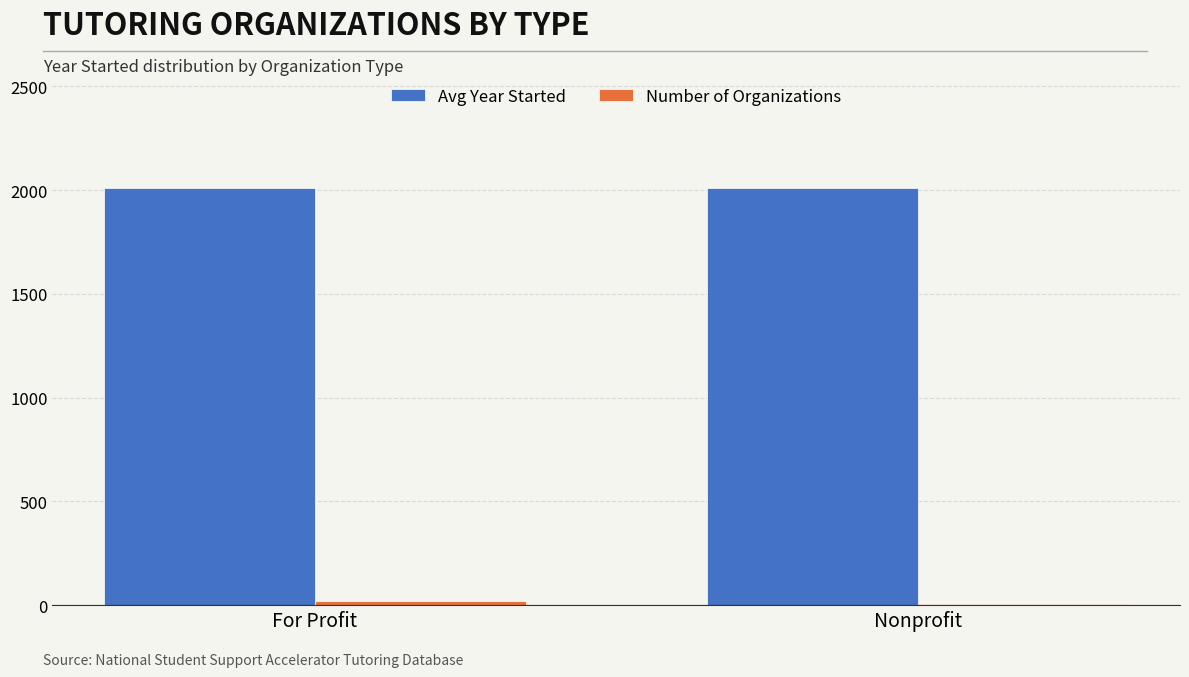

Which series has the largest total across all categories?

Avg Year Started